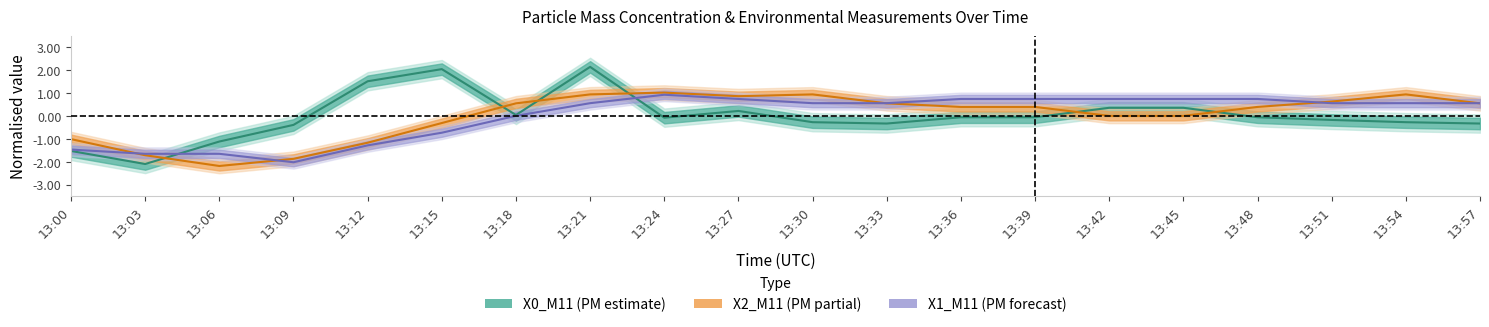

In X0_M11, how many points are lower than both neighbors (excluding endpoints)?

4